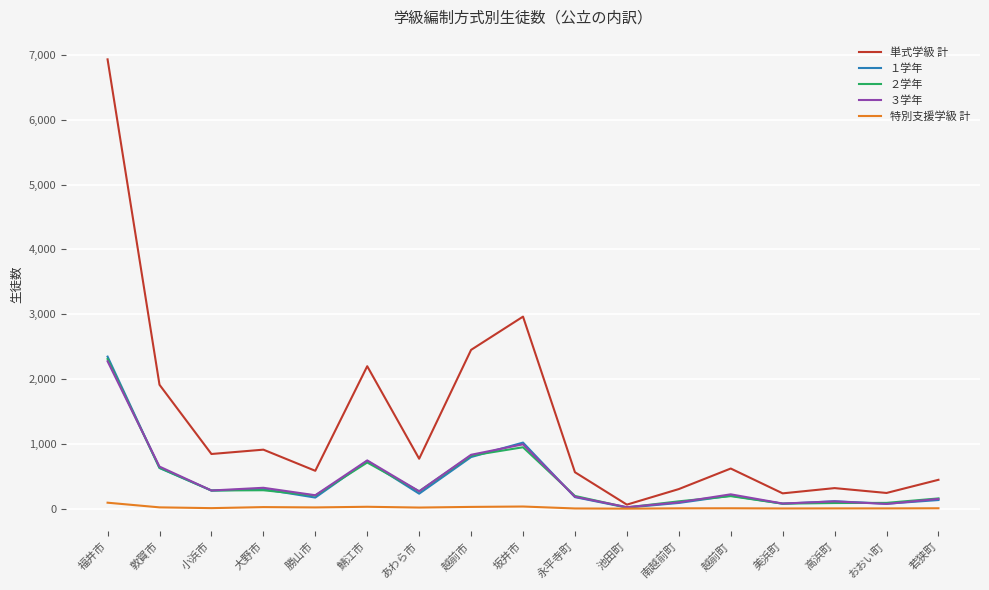

At which category is the sum across all series the highest?

福井市